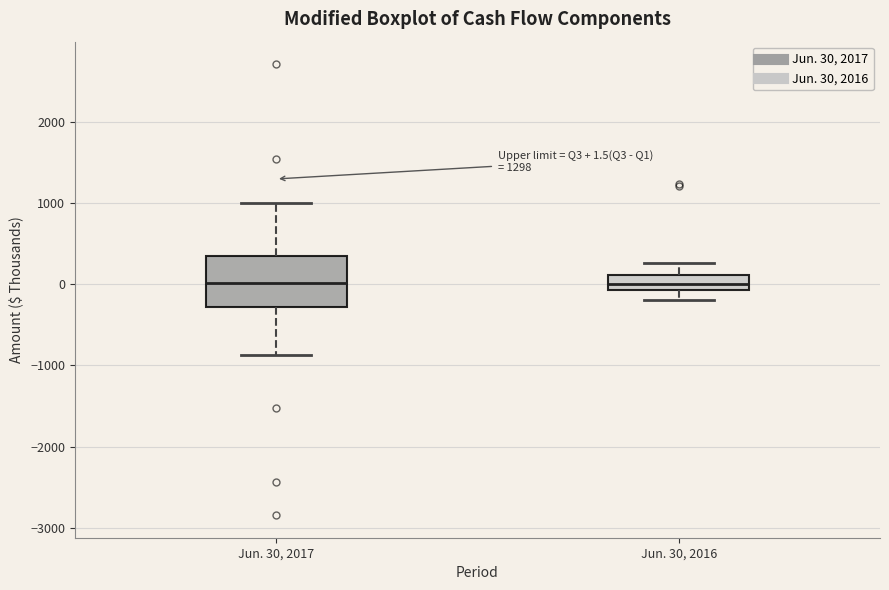

Comparing the boxes themselves (not the whiskers), which one is the tallest?

Jun. 30, 2017